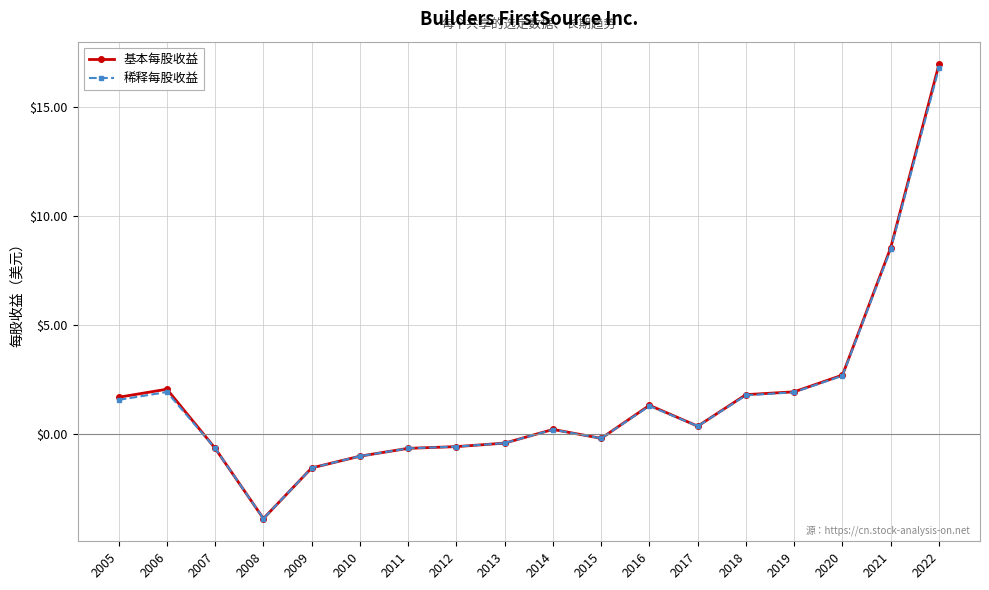

What is the minimum value shown in the chart?

-3.9